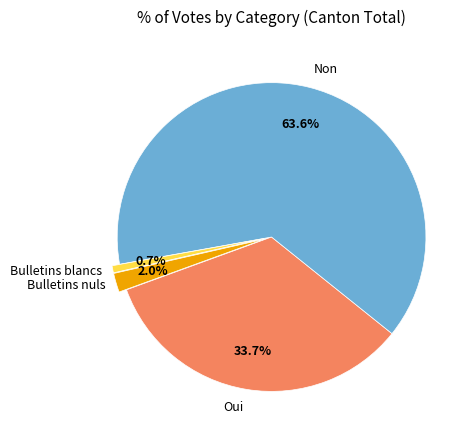

To the nearest percent, what is the average slice percentage?

25%